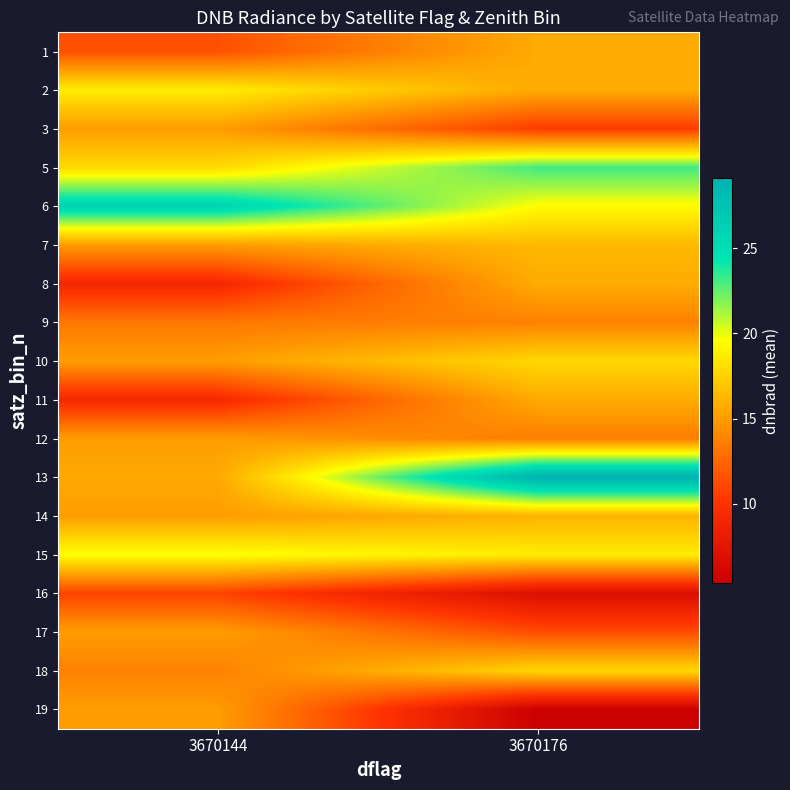

At how many categories does at least one series exceed 20?

2